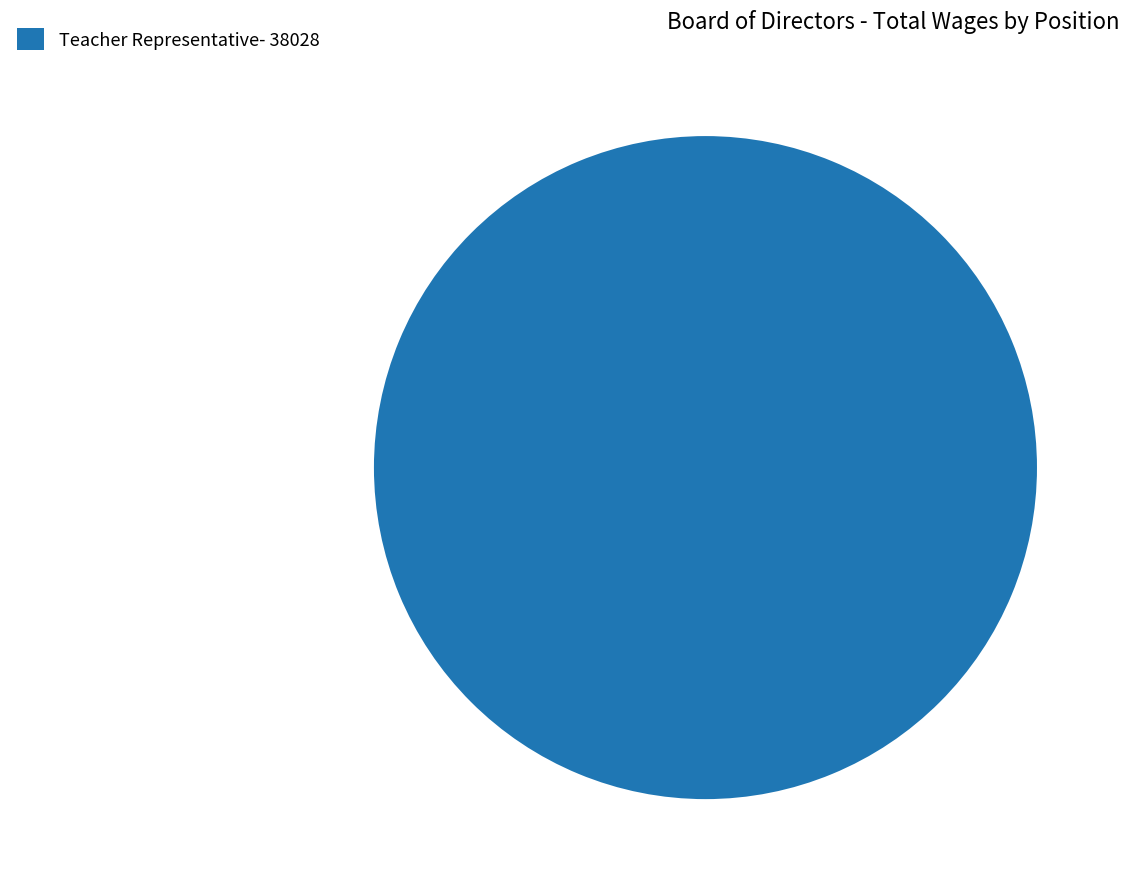

Rank the categories by value from lowest to highest.

Teacher Representative- 38028